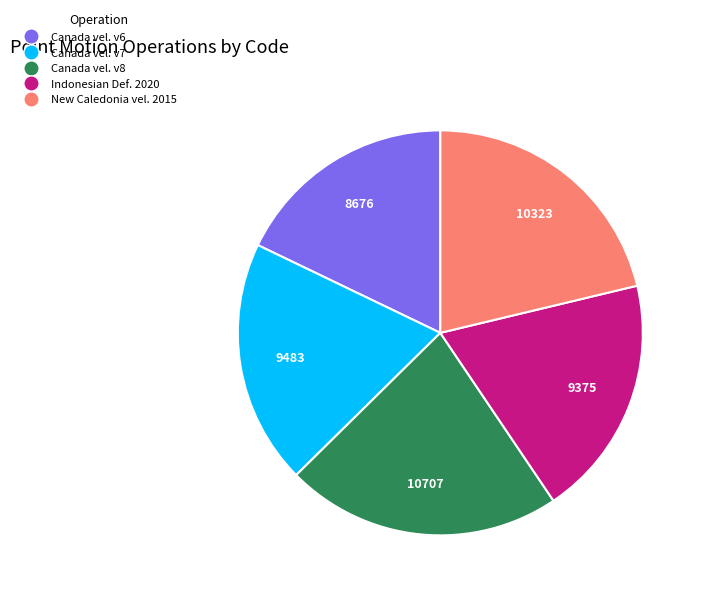

Is there any slice that represents more than half of the pie?

No